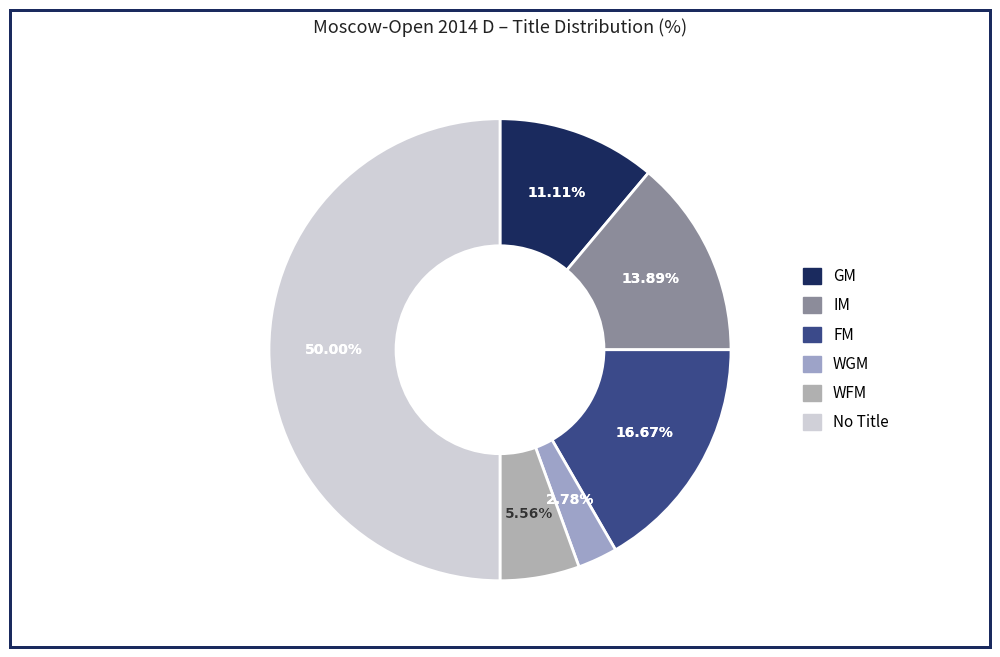

To the nearest percent, what percentage of the pie is ?

50%